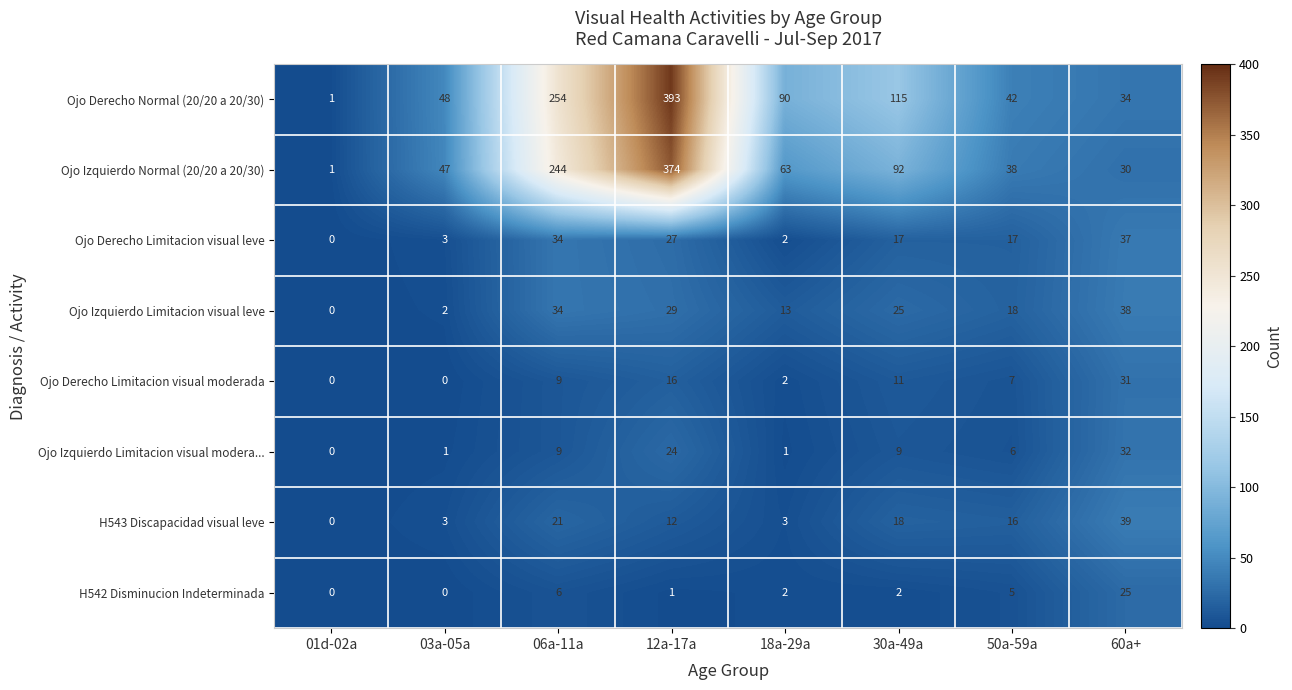

What is the difference between the maximum and minimum values in the Ojo Derecho Limitacion visual leve series?

37